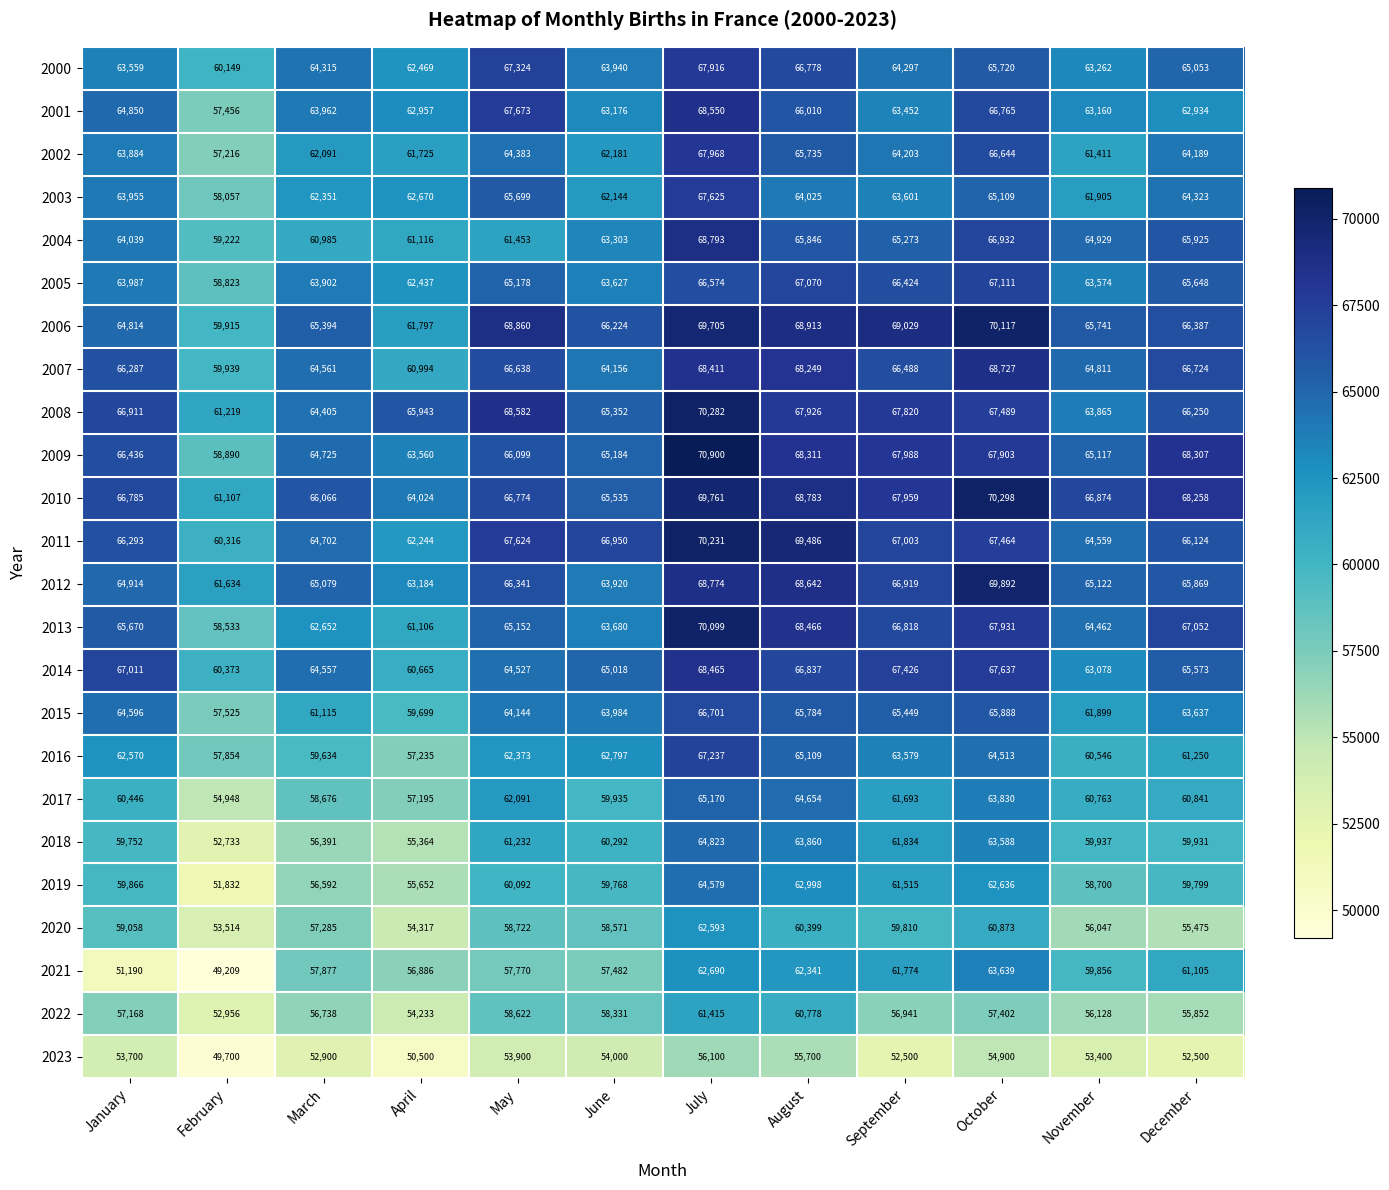

Is it true that 2020 equals 53514 at February?

True